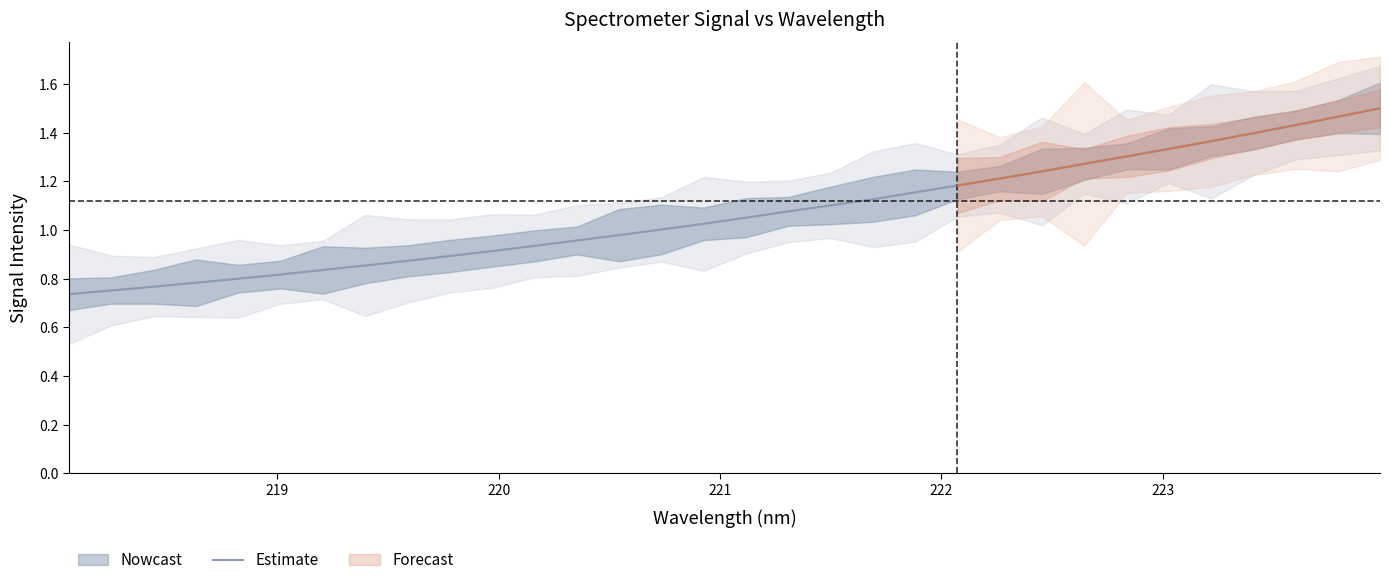

Is this an area chart (filled region under the line)?

No